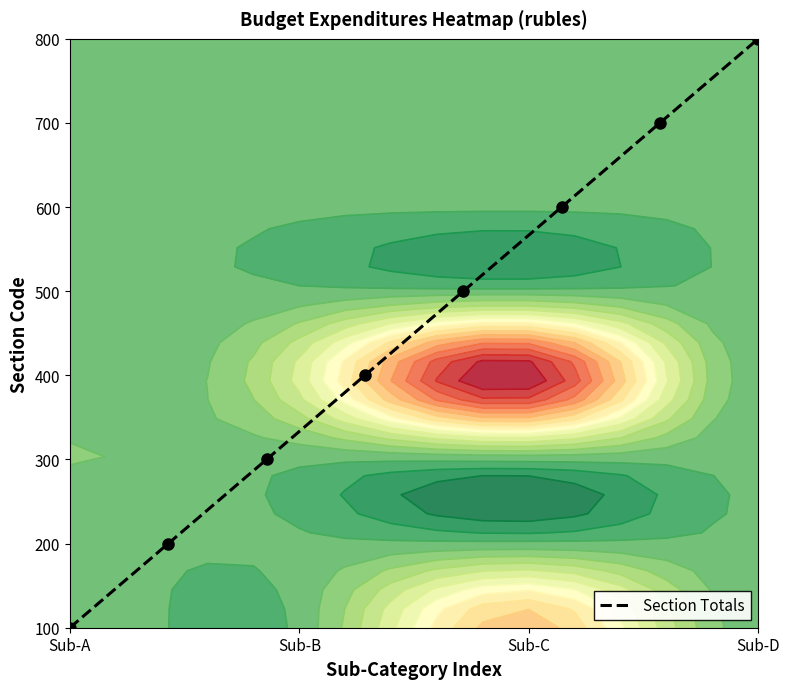

True or false: the data shows 2 at 4.

False